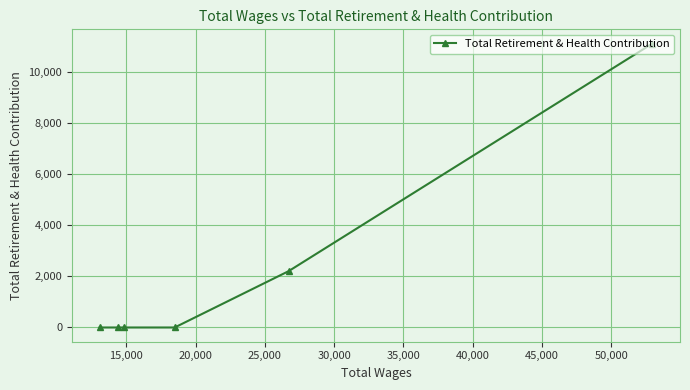

What is the sum of all values?

13322